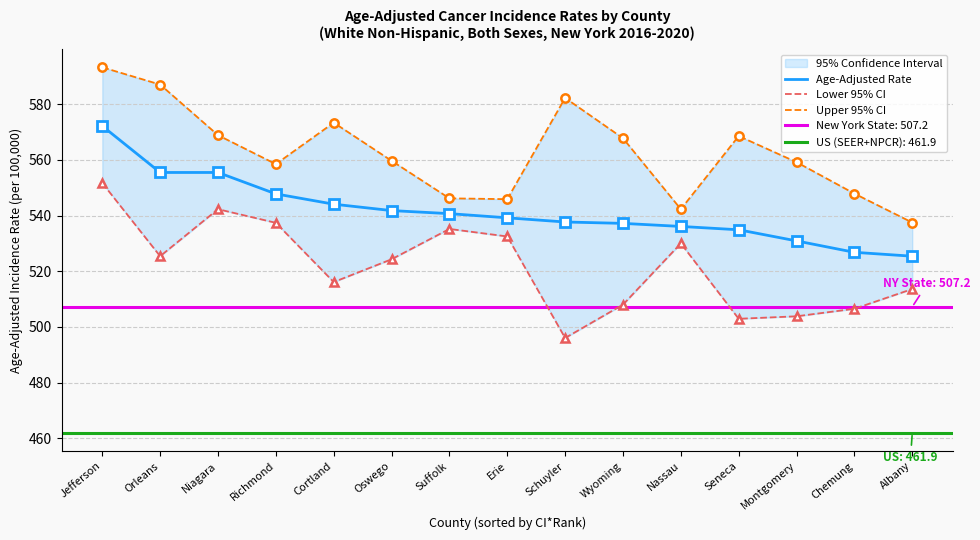

List the series in order of their overall mean, lowest first.

Lower 95% CI, Age-Adjusted Rate, Upper 95% CI